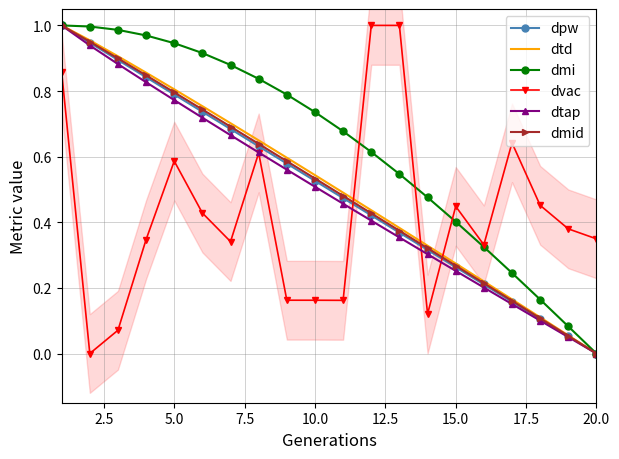

True or false: dtd and dtap cross at least once.

False